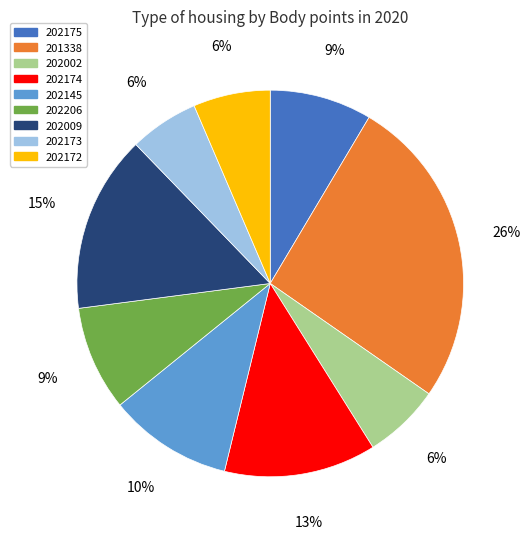

How many slices are in this pie chart?

9